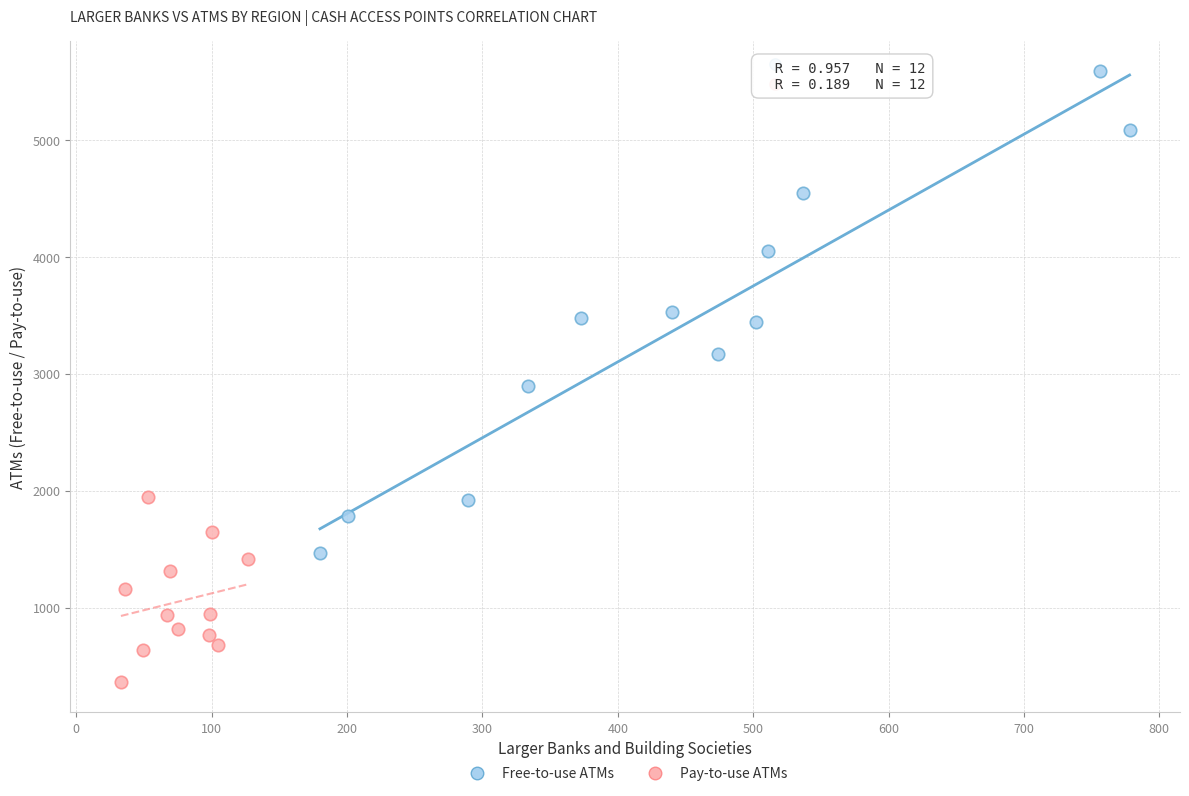

Which series has the widest spread of Y values?

Free-to-use ATMs